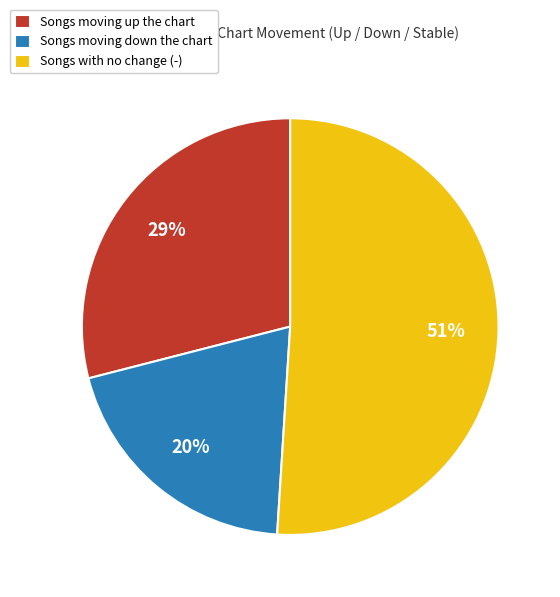

What percentage is the Songs moving down the chart slice, to the nearest percent?

20%